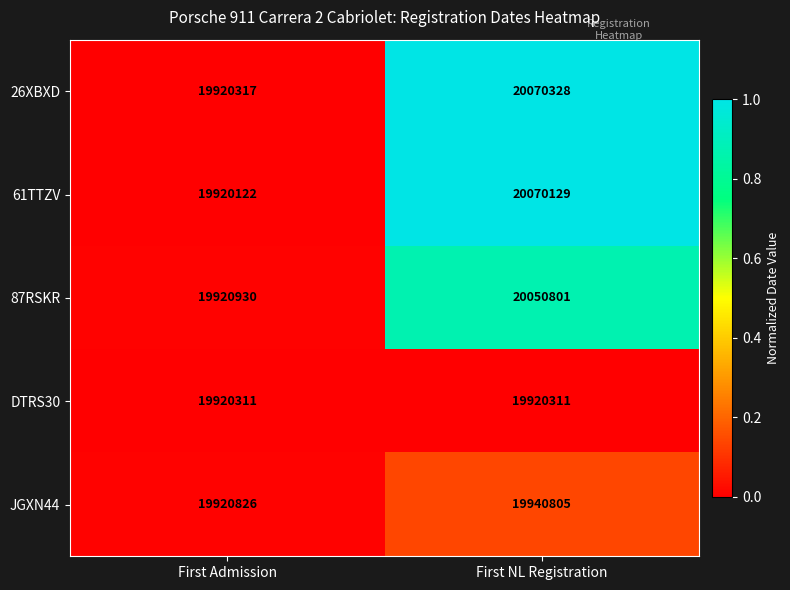

Reading left to right, extract all data points from this chart.

26XBXD: First Admission=19920317	First NL Registration=20070328
61TTZV: First Admission=19920122	First NL Registration=20070129
87RSKR: First Admission=19920930	First NL Registration=20050801
DTRS30: First Admission=19920311	First NL Registration=19920311
JGXN44: First Admission=19920826	First NL Registration=19940805